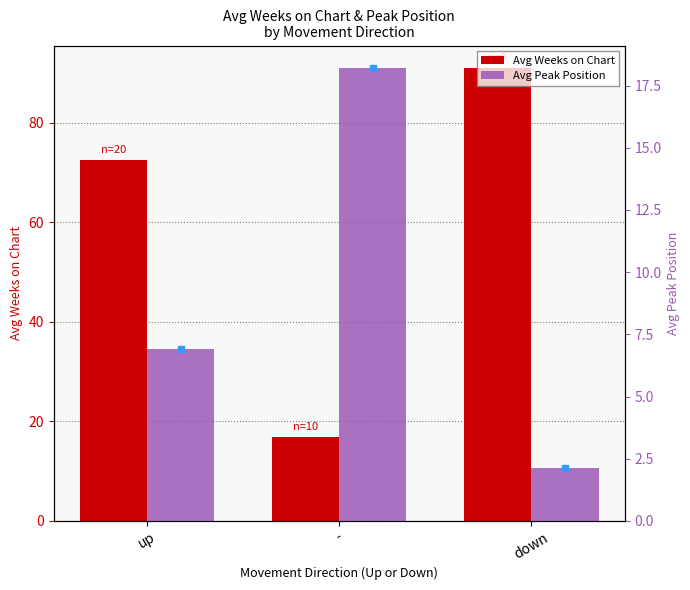

Which series has the widest spread of values?

Avg Weeks on Chart